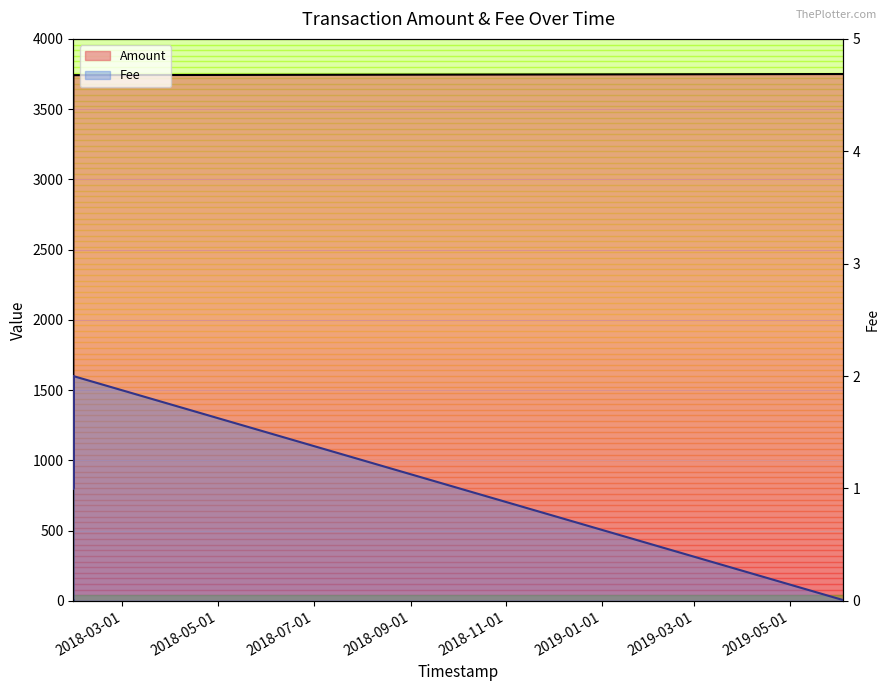

After their last crossing, which series has the higher values: Amount or Fee?

Amount